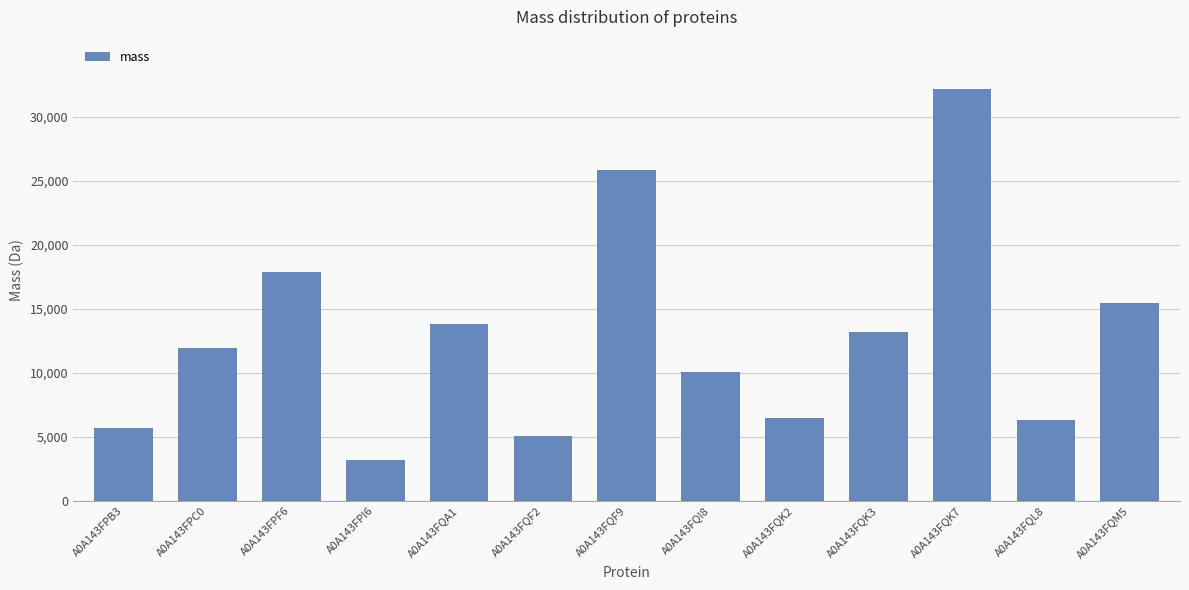

What is the sum of the values at A0A143FPF6 and A0A143FPC0?

29789.0